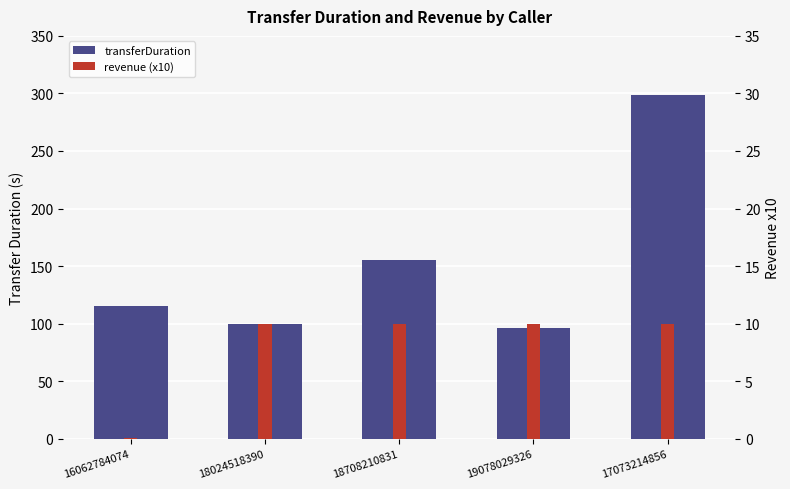

Reading right to left, extract all data points from this chart.

transferDuration: 17073214856=299.0	19078029326=96.0	18708210831=155.0	18024518390=100.0	16062784074=115.0
revenue (x10): 17073214856=10.0	19078029326=10.0	18708210831=10.0	18024518390=10.0	16062784074=0.1